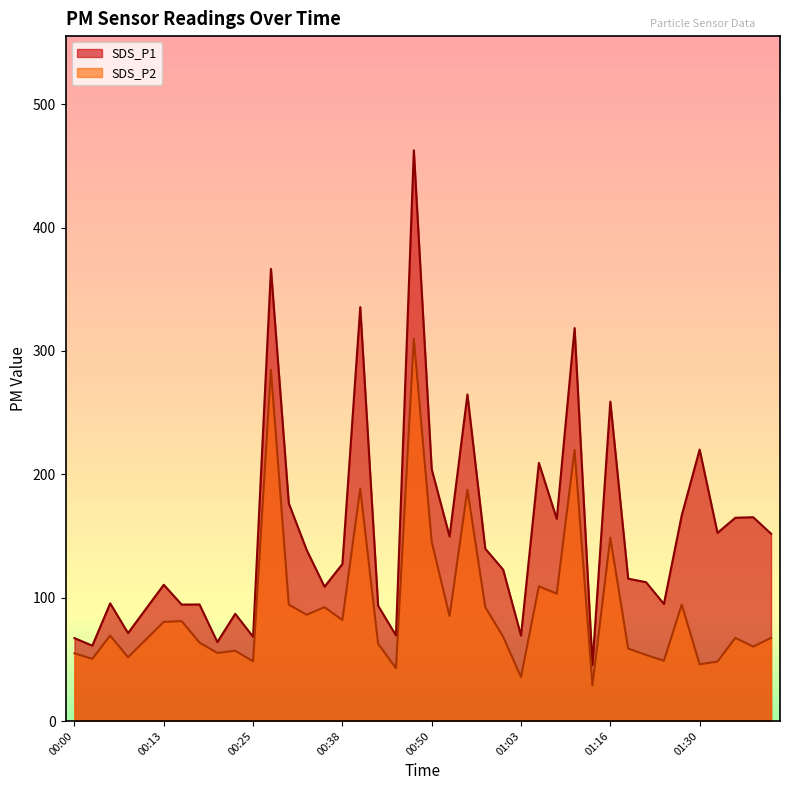

Which series changed the most between 00:55 and 01:08?

SDS_P1